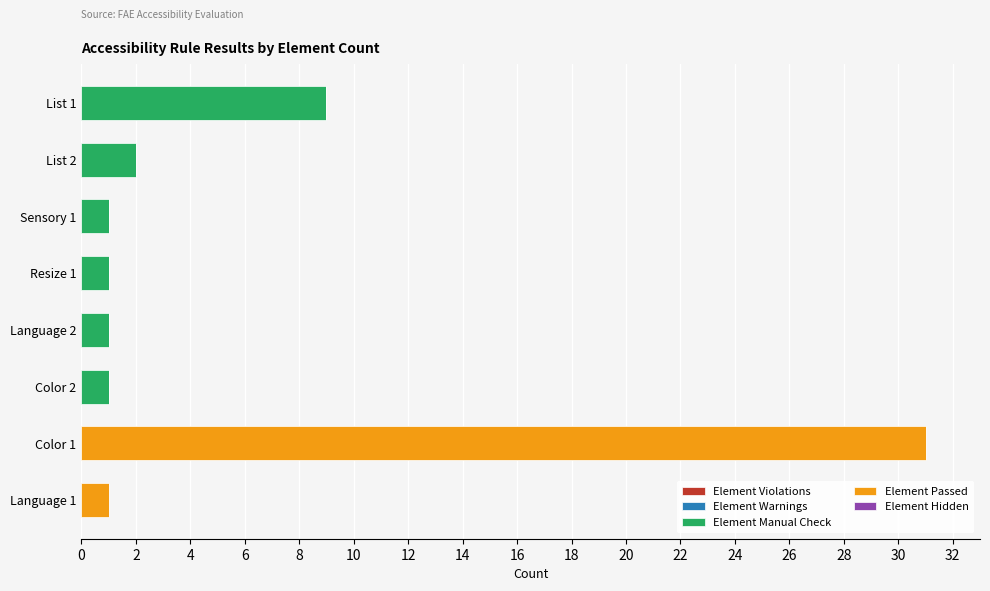

What is the maximum value for Element Manual Check?

9